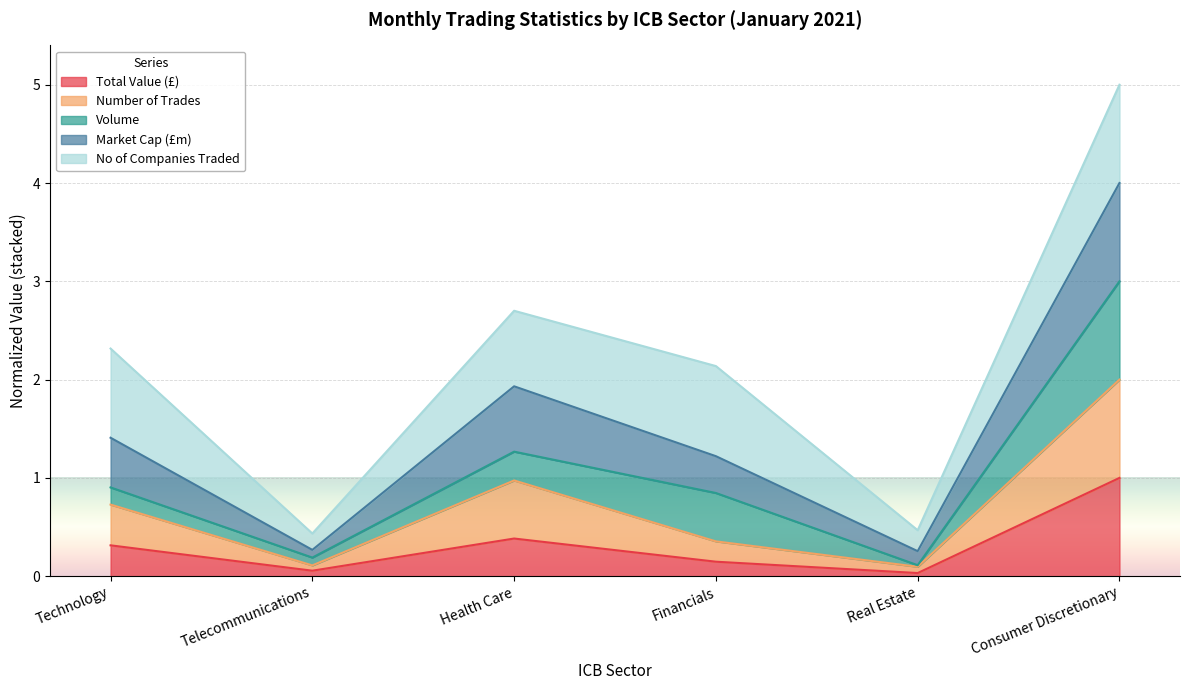

True or false: Number of Trades has more than 1 points higher than both neighbors.

False